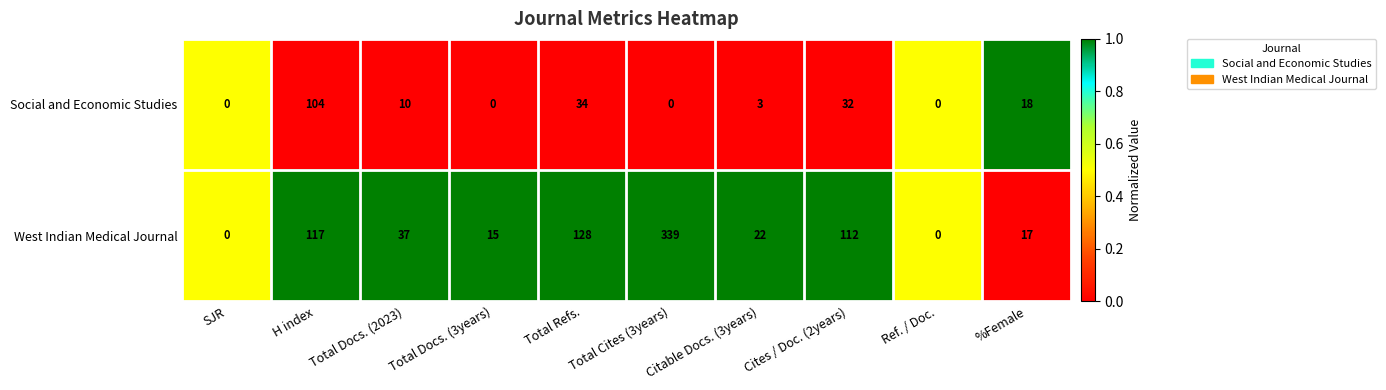

Which series has the widest spread of values?

West Indian Medical Journal